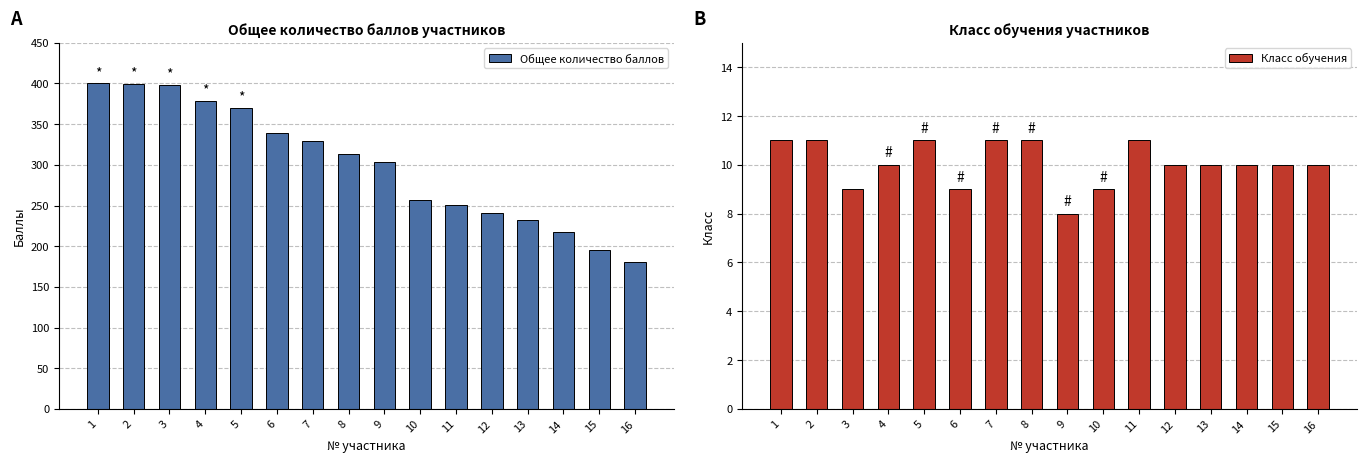

Which series has the largest total across all categories?

Общее количество баллов